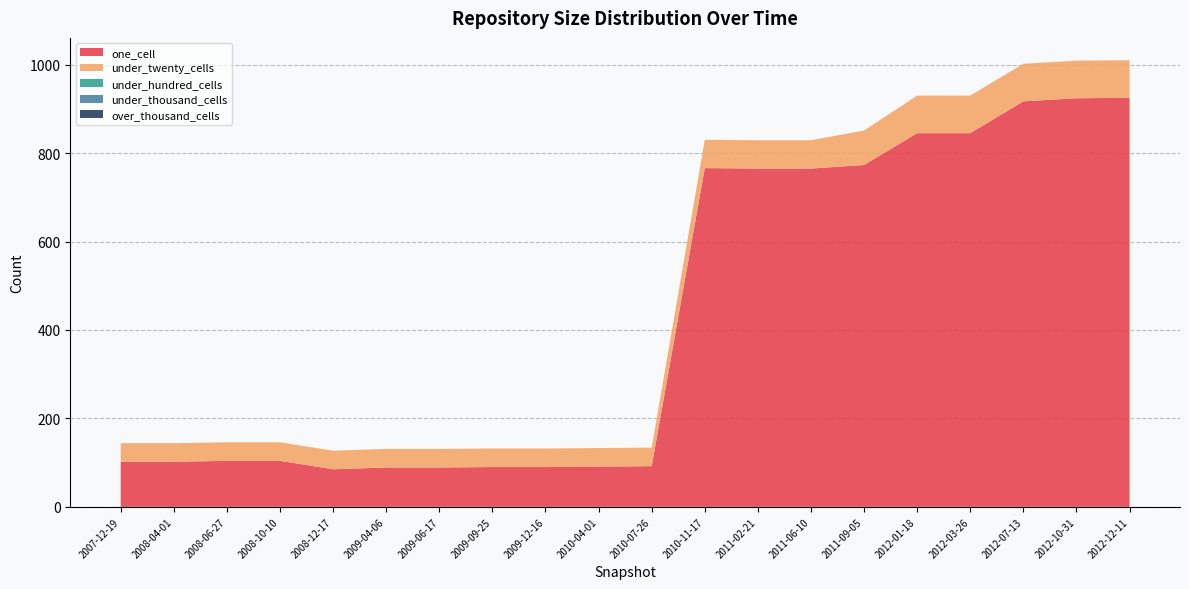

Reading right to left, transcribe all the data shown in this chart.

one_cell: 2012-12-11=925	2012-10-31=924	2012-07-13=917	2012-03-26=845	2012-01-18=845	2011-09-05=773	2011-06-10=765	2011-02-21=765	2010-11-17=766	2010-07-26=92	2010-04-01=91	2009-12-16=90	2009-09-25=90	2009-06-17=89	2009-04-06=89	2008-12-17=85	2008-10-10=104	2008-06-27=104	2008-04-01=102	2007-12-19=102
under_twenty_cells: 2012-12-11=85	2012-10-31=85	2012-07-13=85	2012-03-26=85	2012-01-18=85	2011-09-05=78	2011-06-10=64	2011-02-21=64	2010-11-17=64	2010-07-26=42	2010-04-01=42	2009-12-16=42	2009-09-25=42	2009-06-17=42	2009-04-06=42	2008-12-17=42	2008-10-10=42	2008-06-27=42	2008-04-01=42	2007-12-19=42
under_hundred_cells: 2012-12-11=0	2012-10-31=0	2012-07-13=0	2012-03-26=0	2012-01-18=0	2011-09-05=0	2011-06-10=0	2011-02-21=0	2010-11-17=0	2010-07-26=0	2010-04-01=0	2009-12-16=0	2009-09-25=0	2009-06-17=0	2009-04-06=0	2008-12-17=0	2008-10-10=0	2008-06-27=0	2008-04-01=0	2007-12-19=0
under_thousand_cells: 2012-12-11=0	2012-10-31=0	2012-07-13=0	2012-03-26=0	2012-01-18=0	2011-09-05=0	2011-06-10=0	2011-02-21=0	2010-11-17=0	2010-07-26=0	2010-04-01=0	2009-12-16=0	2009-09-25=0	2009-06-17=0	2009-04-06=0	2008-12-17=0	2008-10-10=0	2008-06-27=0	2008-04-01=0	2007-12-19=0
over_thousand_cells: 2012-12-11=0	2012-10-31=0	2012-07-13=0	2012-03-26=0	2012-01-18=0	2011-09-05=0	2011-06-10=0	2011-02-21=0	2010-11-17=0	2010-07-26=0	2010-04-01=0	2009-12-16=0	2009-09-25=0	2009-06-17=0	2009-04-06=0	2008-12-17=0	2008-10-10=0	2008-06-27=0	2008-04-01=0	2007-12-19=0